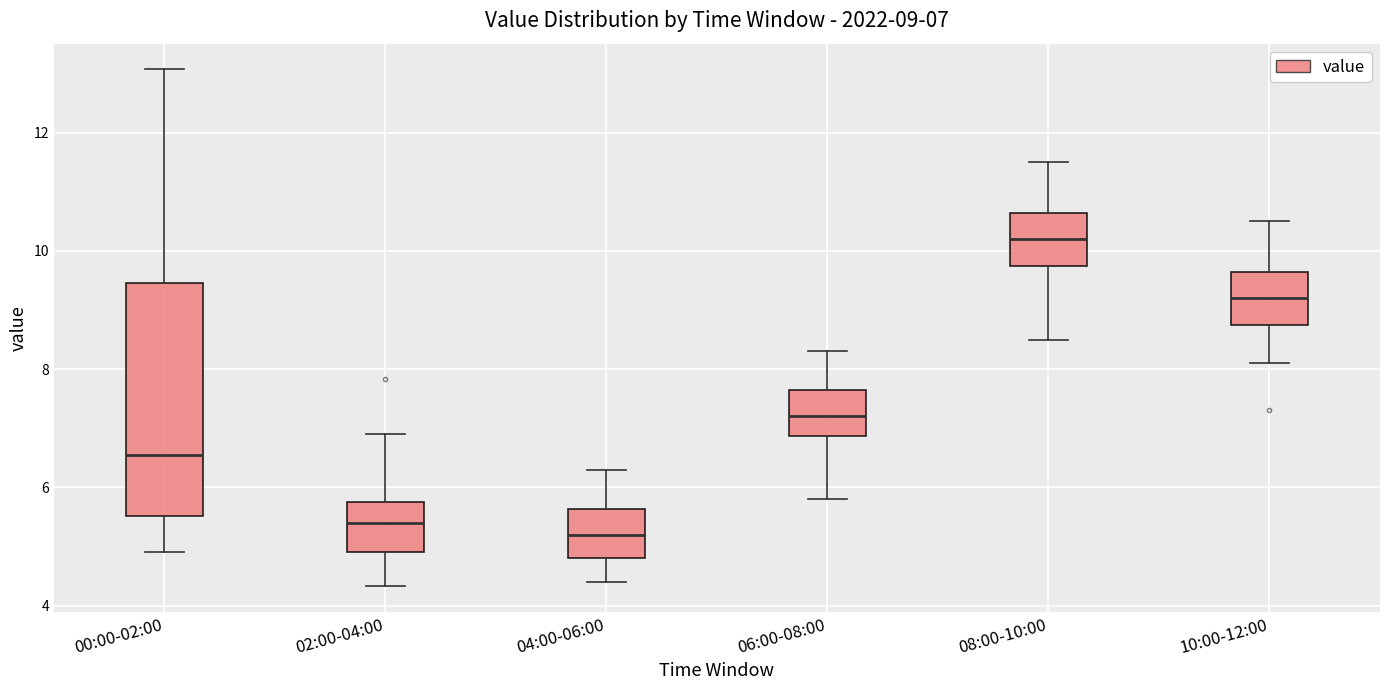

Which box's median line is the lowest?

04:00-06:00